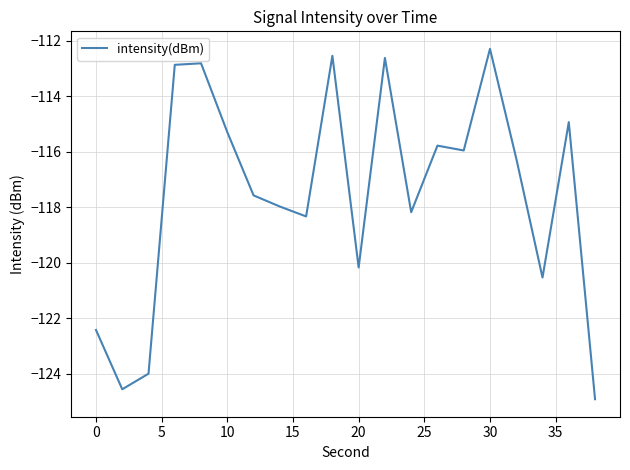

What is the minimum value shown in the chart?

-124.9